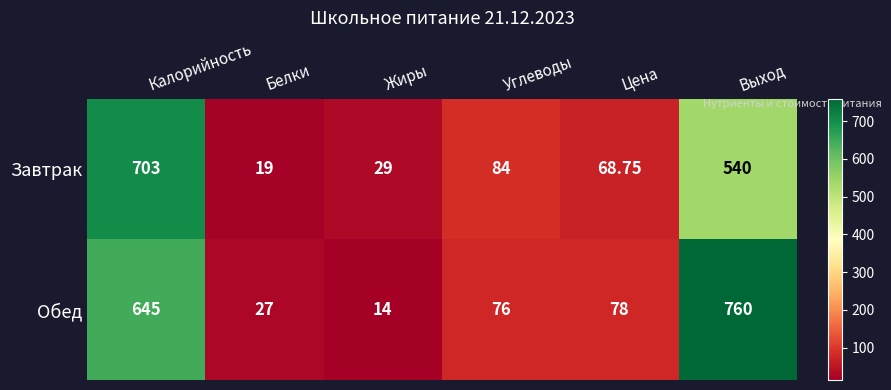

List the series in order of their peak value, lowest first.

Завтрак, Обед